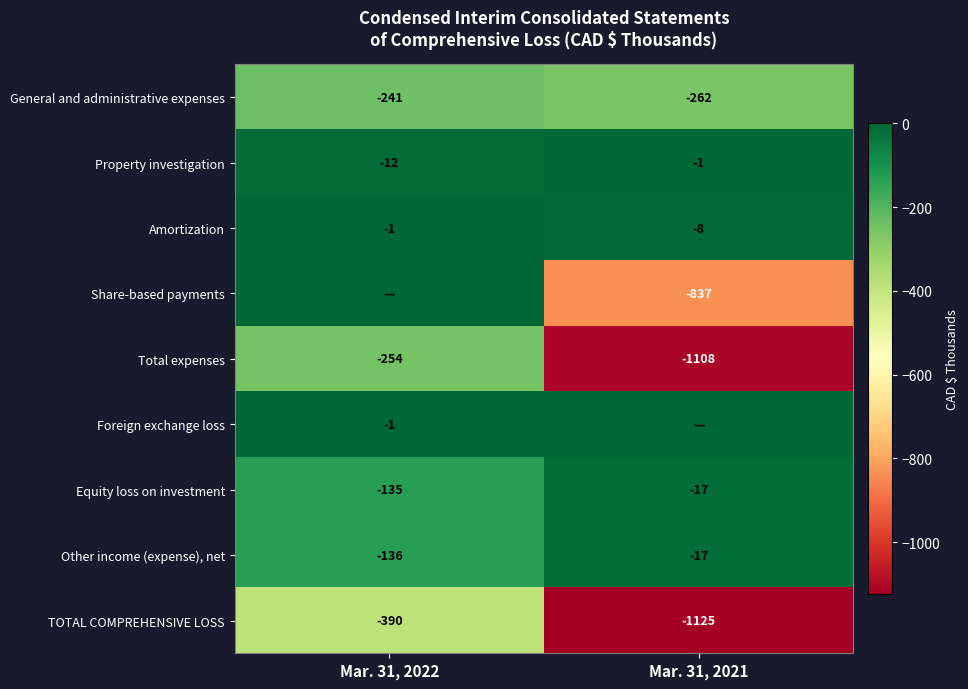

The value of Amortization at Mar. 31, 2021 is -4. True or false?

False